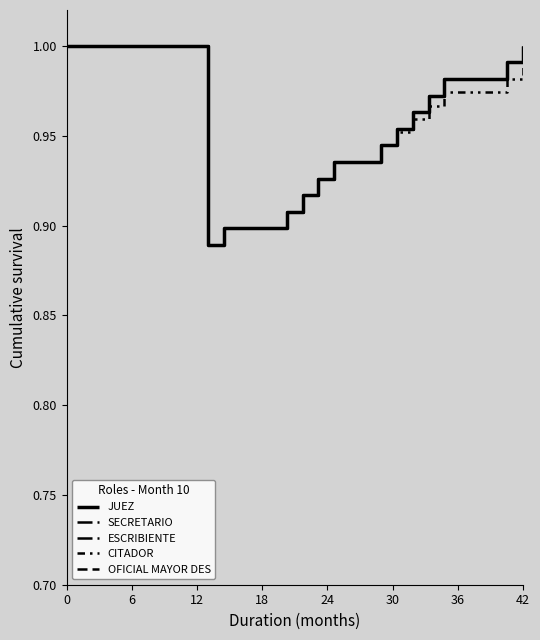

Reading left to right, extract all data points from this chart.

JUEZ: 1.0	0.9	0.9	0.9	0.9	0.9	0.9	0.9	1.0	1.0	1.0	1.0	1.0	1.0
SECRETARIO: 1.0	0.9	0.9	0.9	0.9	0.9	0.9	0.9	1.0	1.0	1.0	1.0	1.0	1.0
ESCRIBIENTE: 1.0	0.9	0.9	0.9	0.9	0.9	0.9	0.9	1.0	1.0	1.0	1.0	1.0	1.0
CITADOR: 1.0	0.9	0.9	0.9	0.9	0.9	0.9	0.9	1.0	1.0	1.0	1.0	1.0	1.0
OFICIAL MAYOR DES: 1.0	0.9	0.9	0.9	0.9	0.9	0.9	0.9	1.0	1.0	1.0	1.0	1.0	1.0